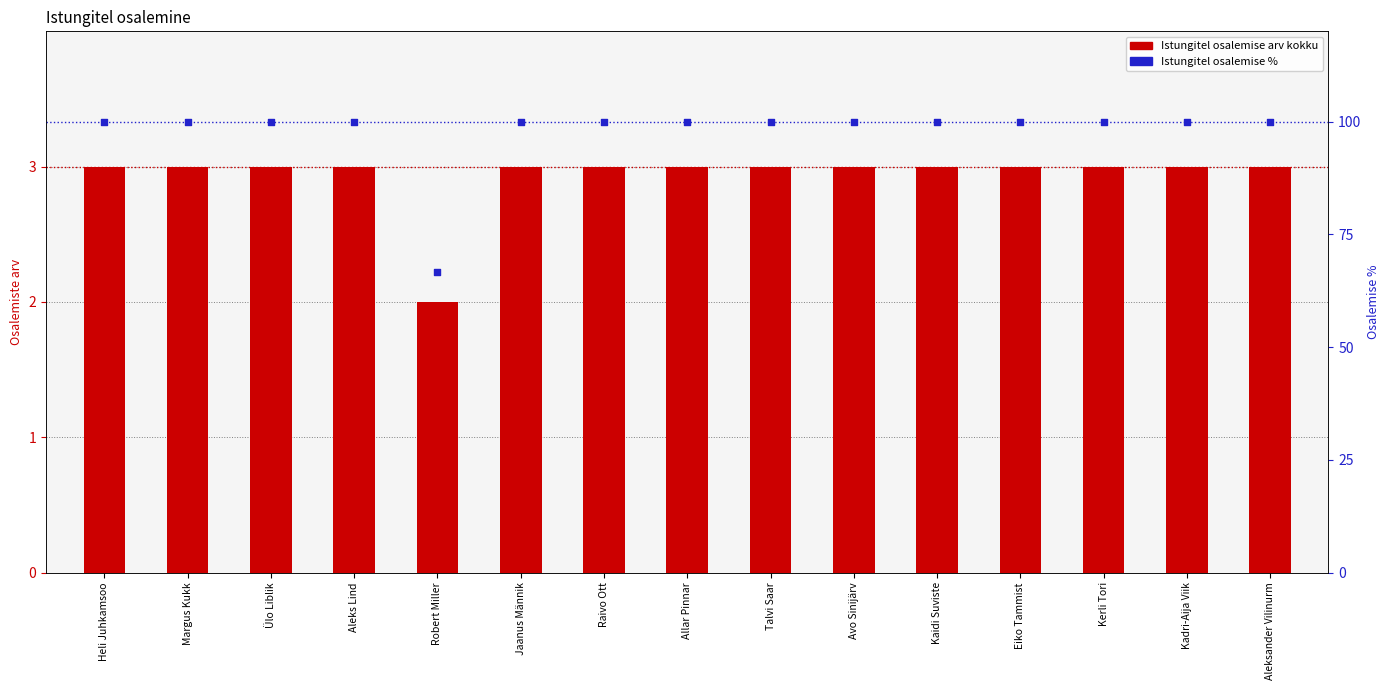

Which series reaches the maximum Y coordinate?

Istungitel osalemise %